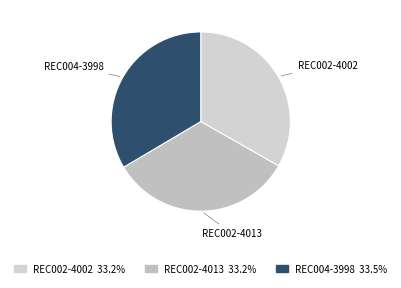

Is there a majority slice in this chart?

No